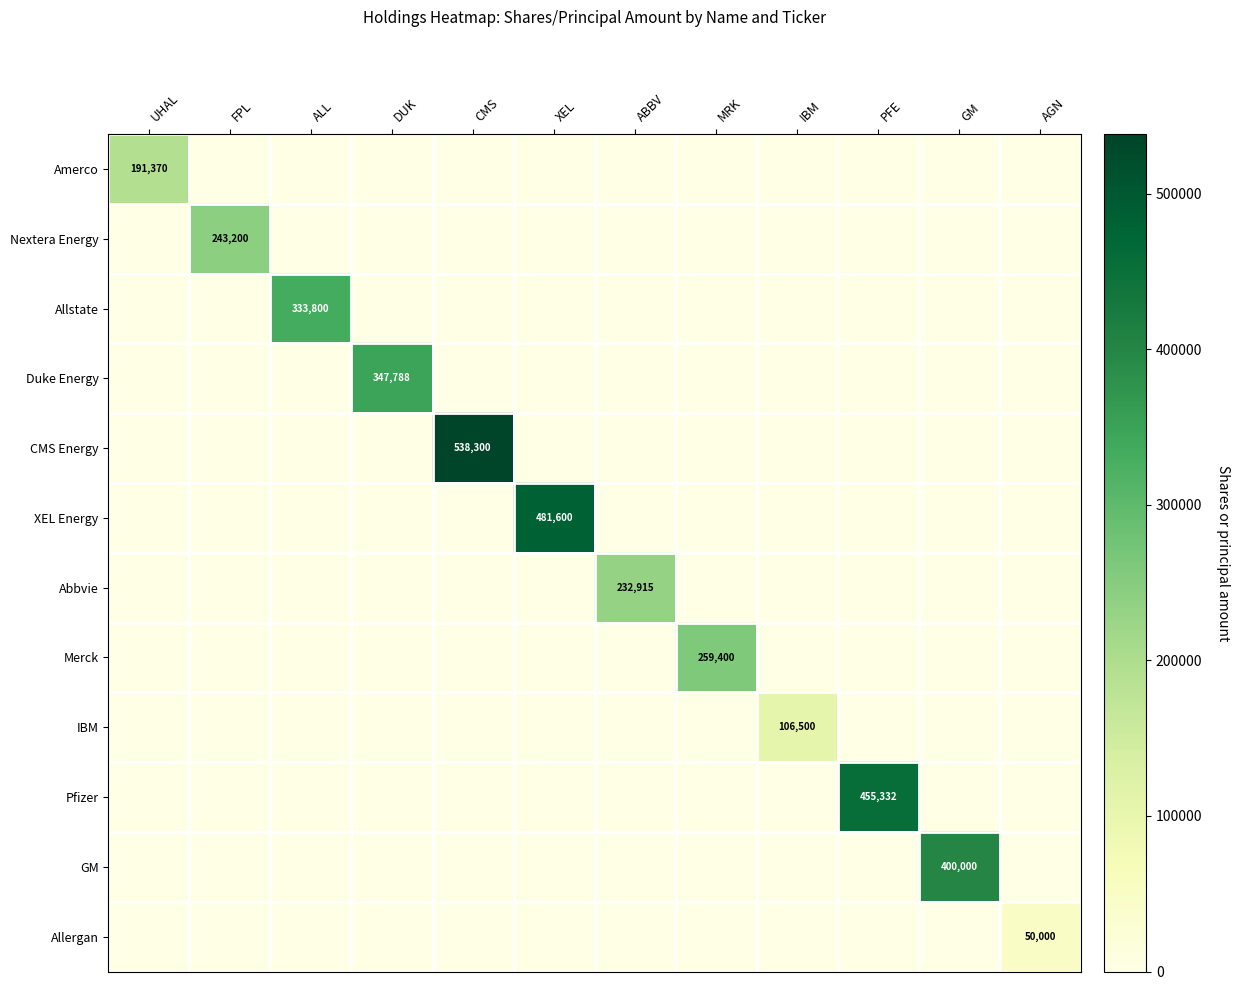

Which series changed the most between XEL and IBM?

XEL Energy